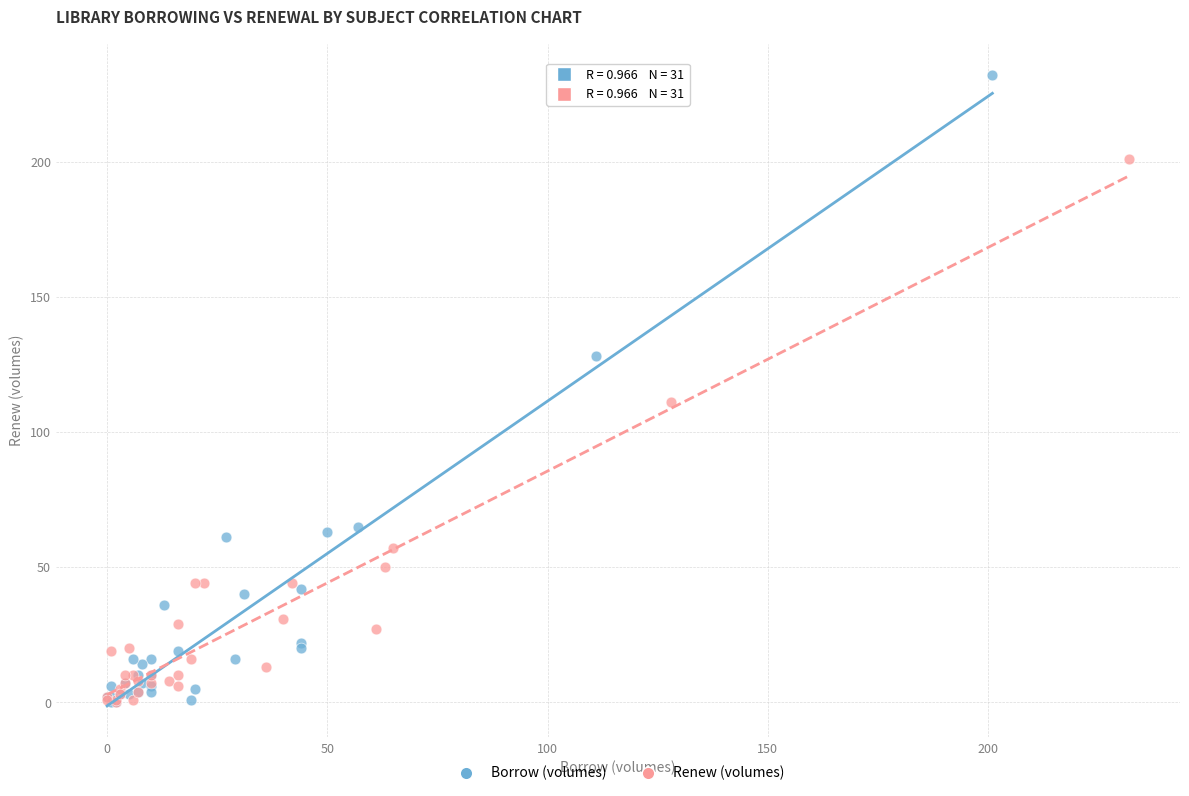

Which series contains the highest Y value?

Borrow (volumes)